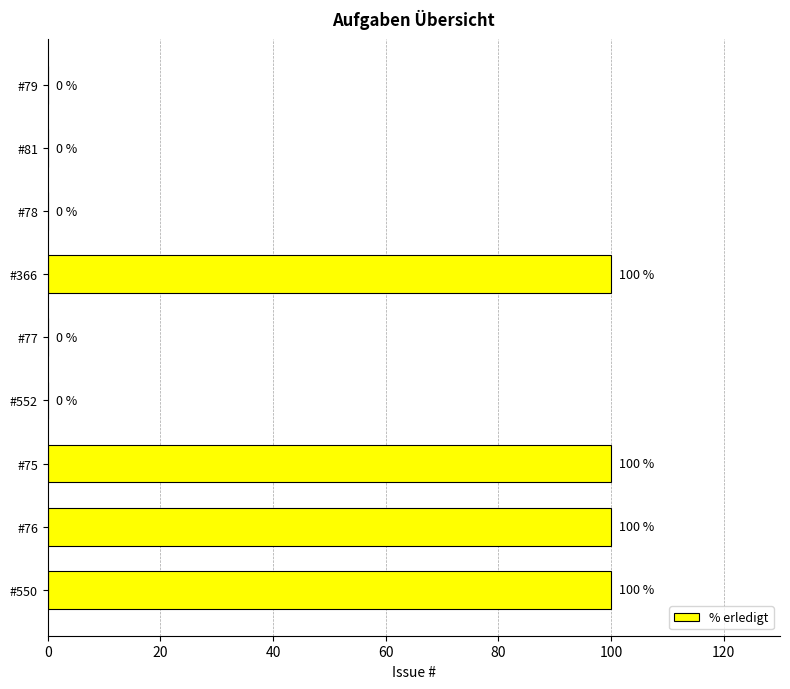

Reading top to bottom, extract all data points from this chart.

#79=0	#81=0	#78=0	#366=100	#77=0	#552=0	#75=100	#76=100	#550=100